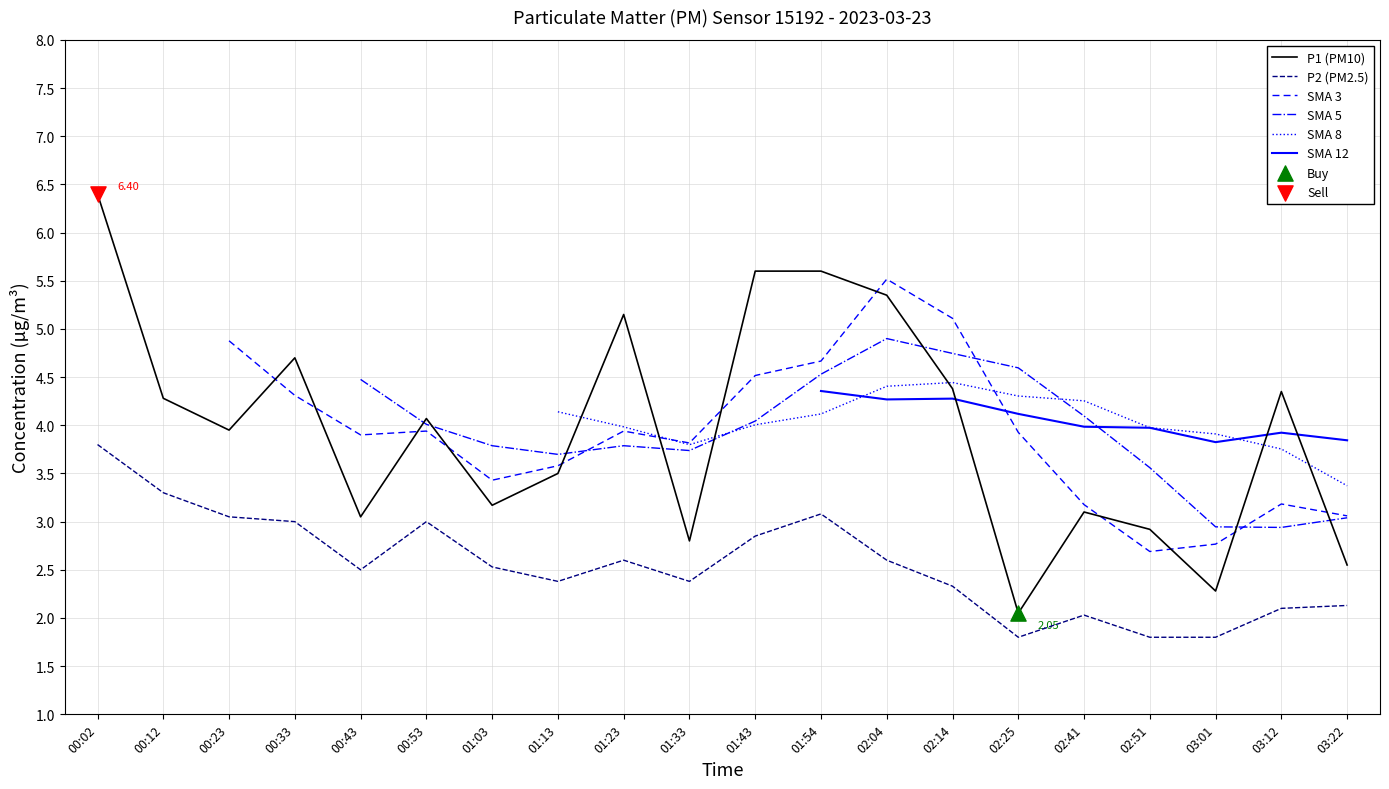

Is the value of P2 (PM2.5) at 01:03 greater than the value of P1 (PM10) at 00:53?

No